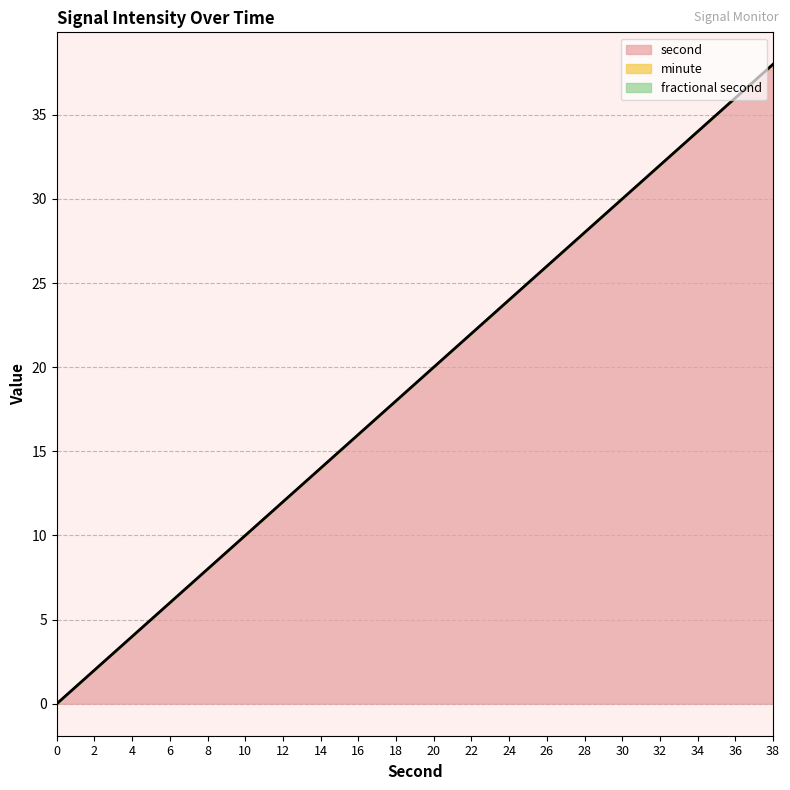

Between 16 and 30, which series saw the biggest shift?

second